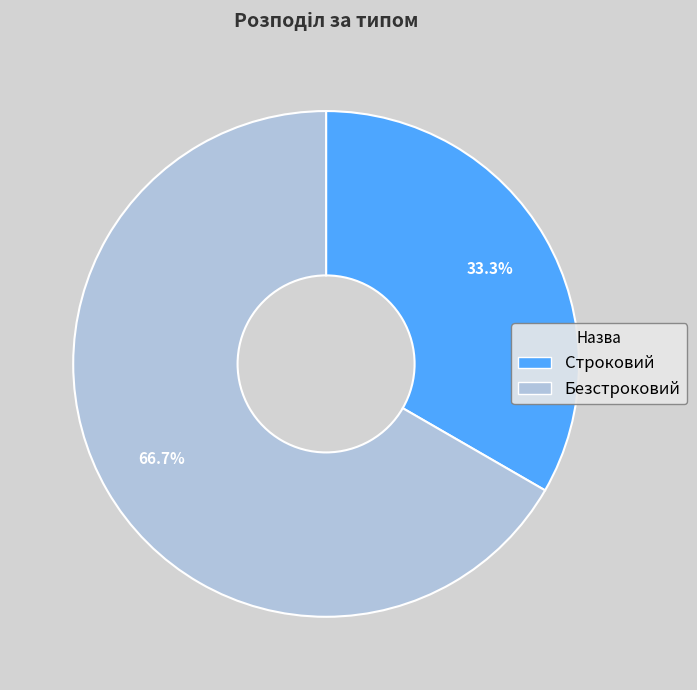

Approximately how many times larger is the value at Строковий compared to Безстроковий?

0.5